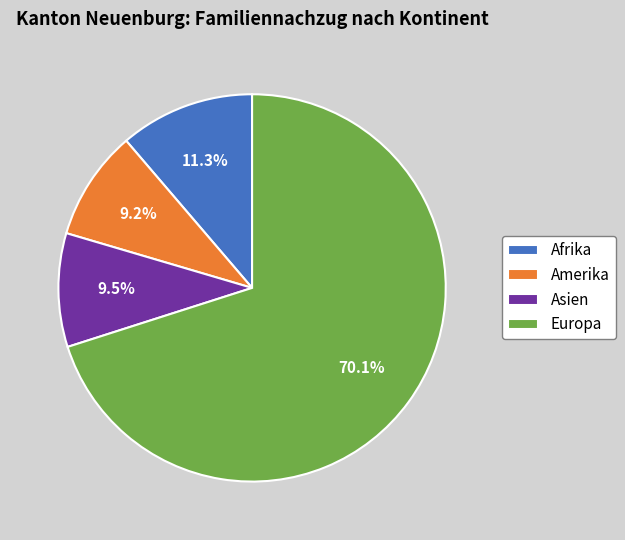

Does any single category account for the majority?

Yes